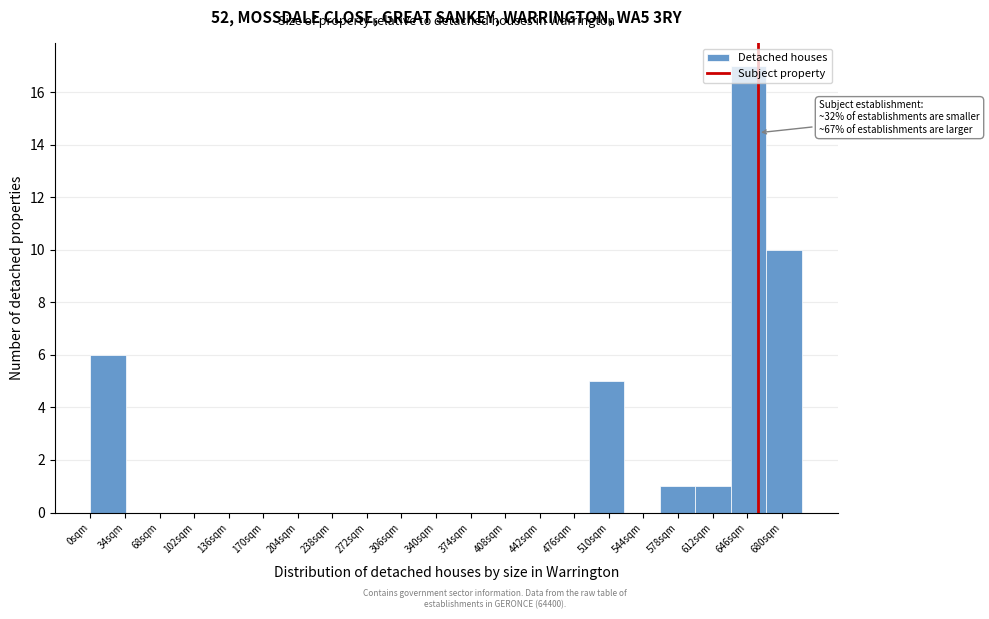

Over which range of the x-axis is the bar tallest?

630 to 665